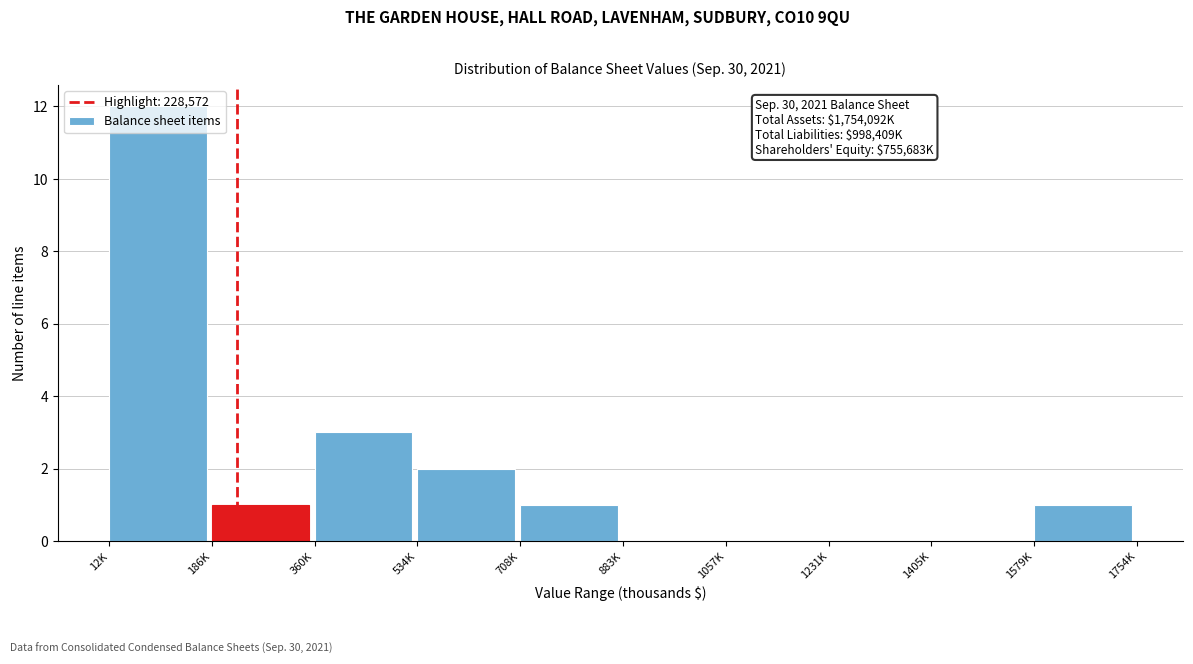

Is it true that the value at 186K is 1?

True